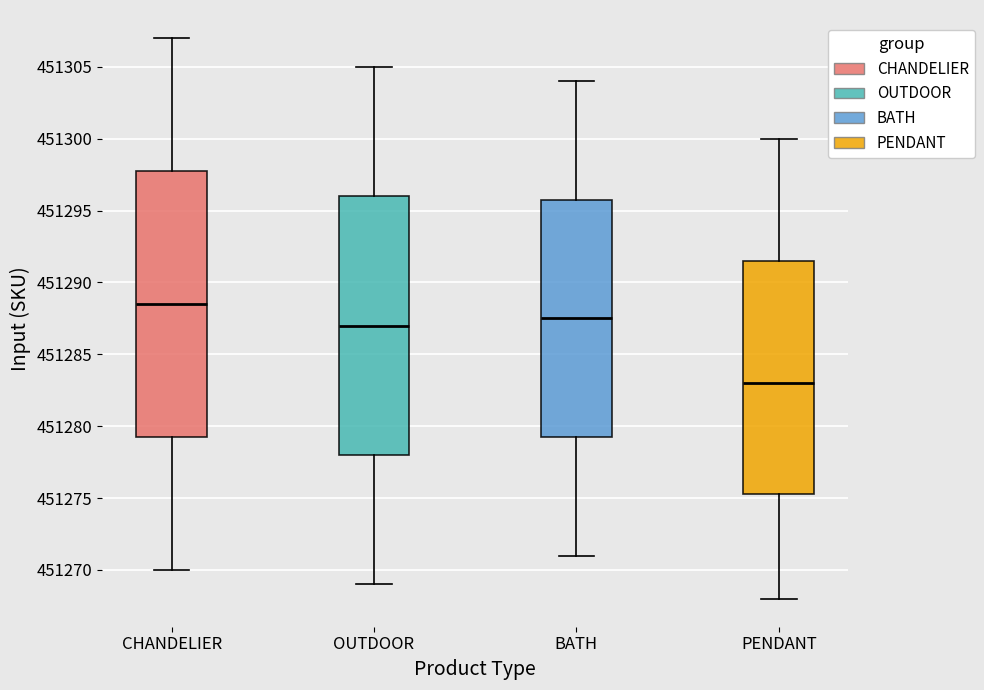

Reading left to right, transcribe this box plot: for each box, give where its median line is, the range the box spans, and where its two whiskers end, as read against the y-axis. The values are not printed on the chart, so give them approximately, as read against the axis.

CHANDELIER: median 451288.5, box 451279.5 to 451298.0, whiskers 451270.0 to 451307.0
OUTDOOR: median 451287.0, box 451278.0 to 451296.0, whiskers 451269.0 to 451305.0
BATH: median 451287.5, box 451279.5 to 451296.0, whiskers 451271.0 to 451304.0
PENDANT: median 451283.0, box 451275.5 to 451291.5, whiskers 451268.0 to 451300.0